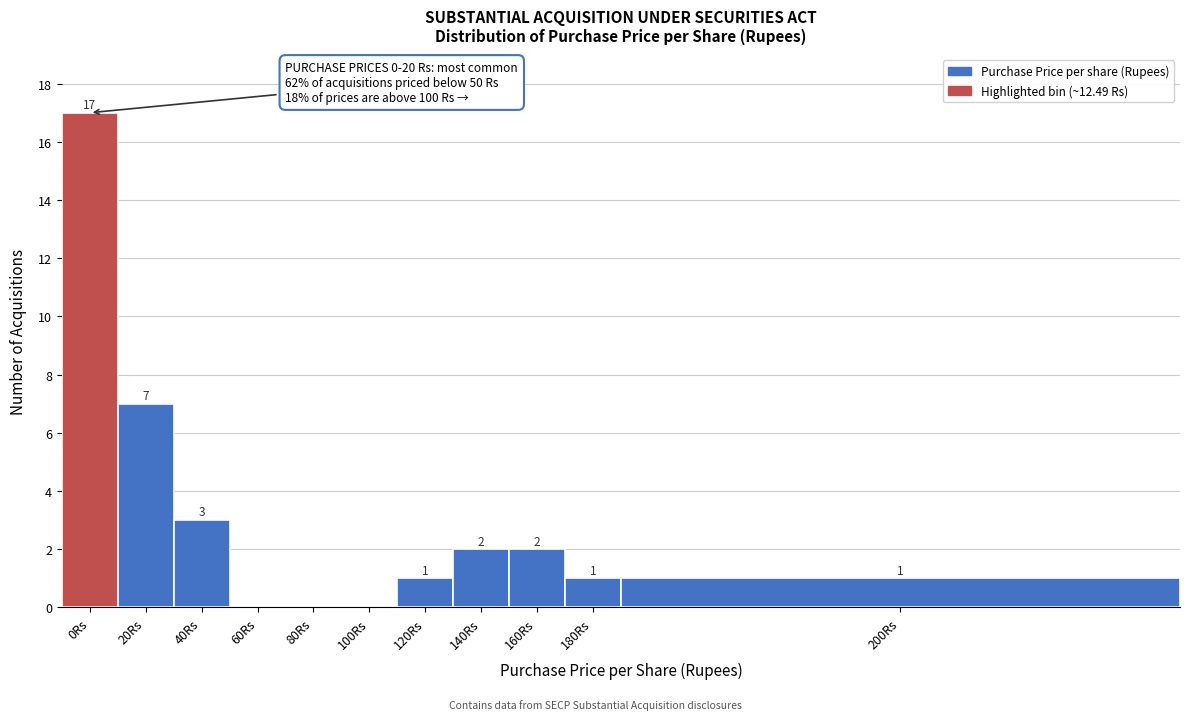

Reading left to right, list all the values displayed in this chart.

0Rs=17	20Rs=7	40Rs=3	60Rs=0	80Rs=0	100Rs=0	120Rs=1	140Rs=2	160Rs=2	180Rs=1	200Rs=1